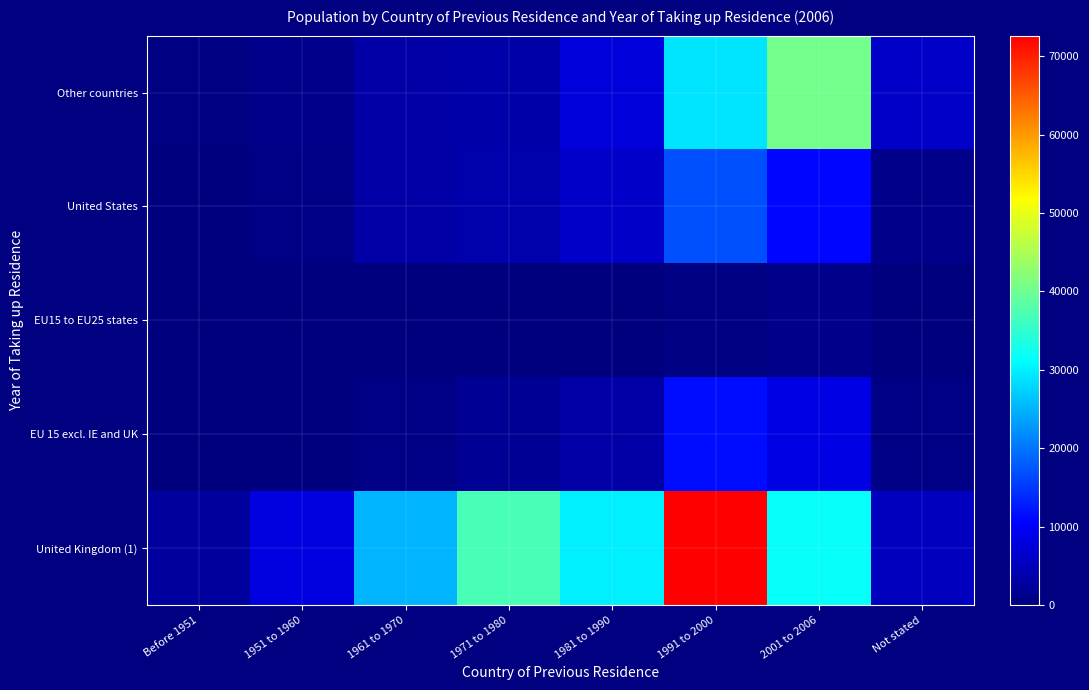

Between 1971 to 1980 and 1961 to 1970, which is larger?

1971 to 1980